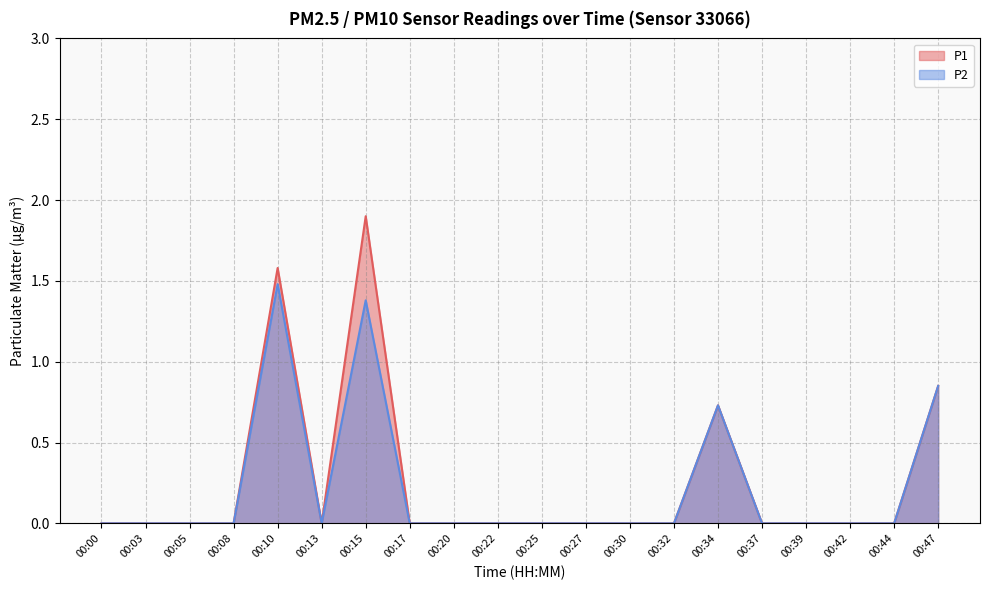

List the series in order of their peak value, lowest first.

P2, P1